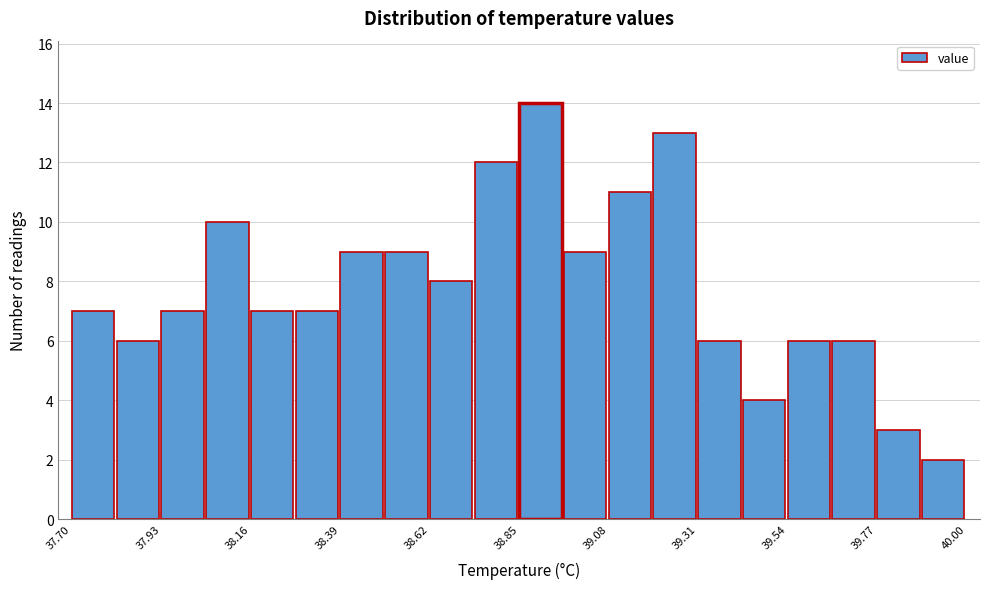

Read against the x-axis, roughly where is the centre of the tallest bar?

38.90